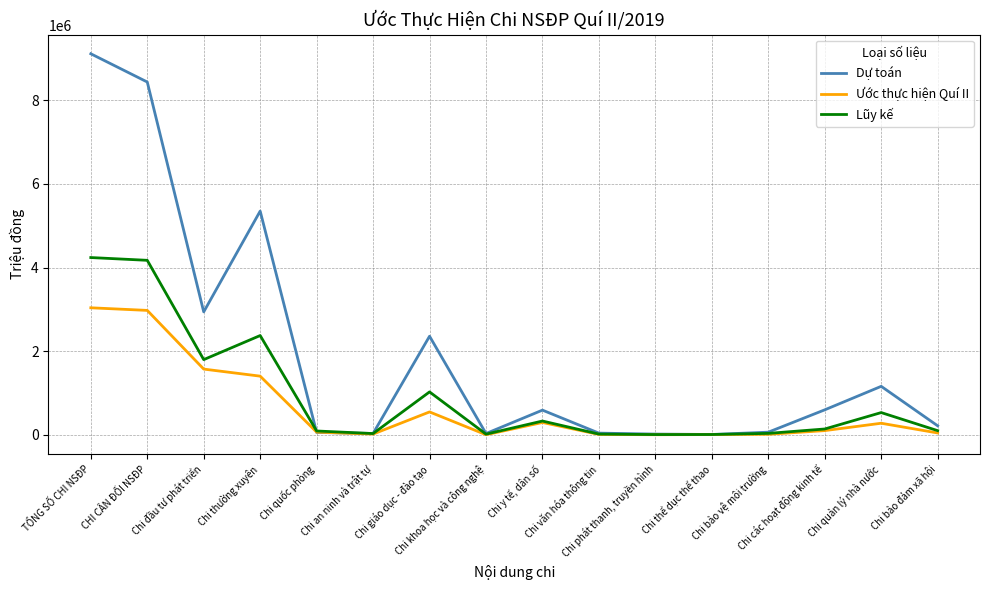

Is the value of Dự toán at Chi các hoạt động kinh tế greater than the value of Lũy kế at Chi bảo vệ môi trường?

Yes